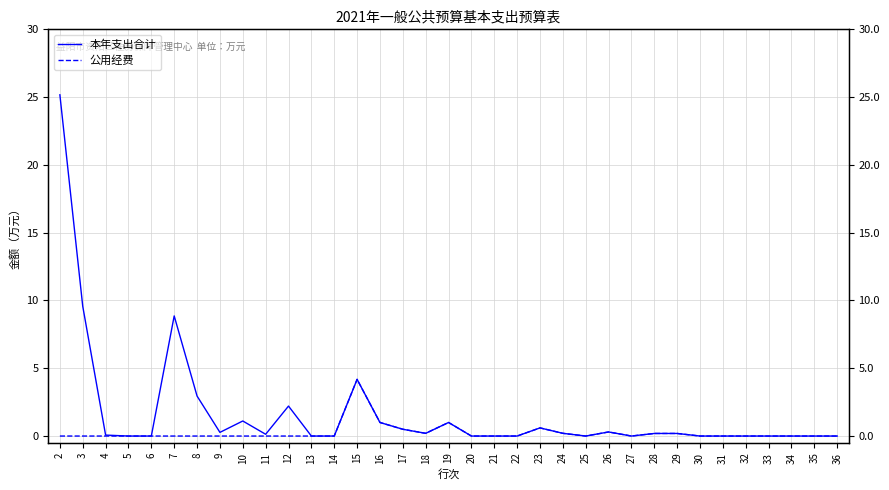

Which series has the widest spread of values?

本年支出合计